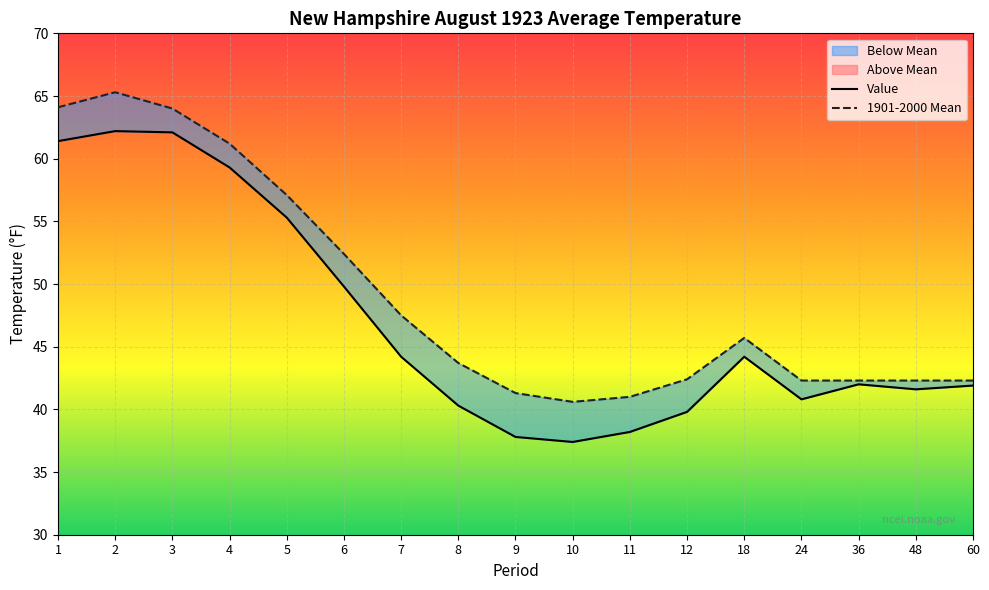

Which category has the highest value in the 1901-2000 Mean series?

2